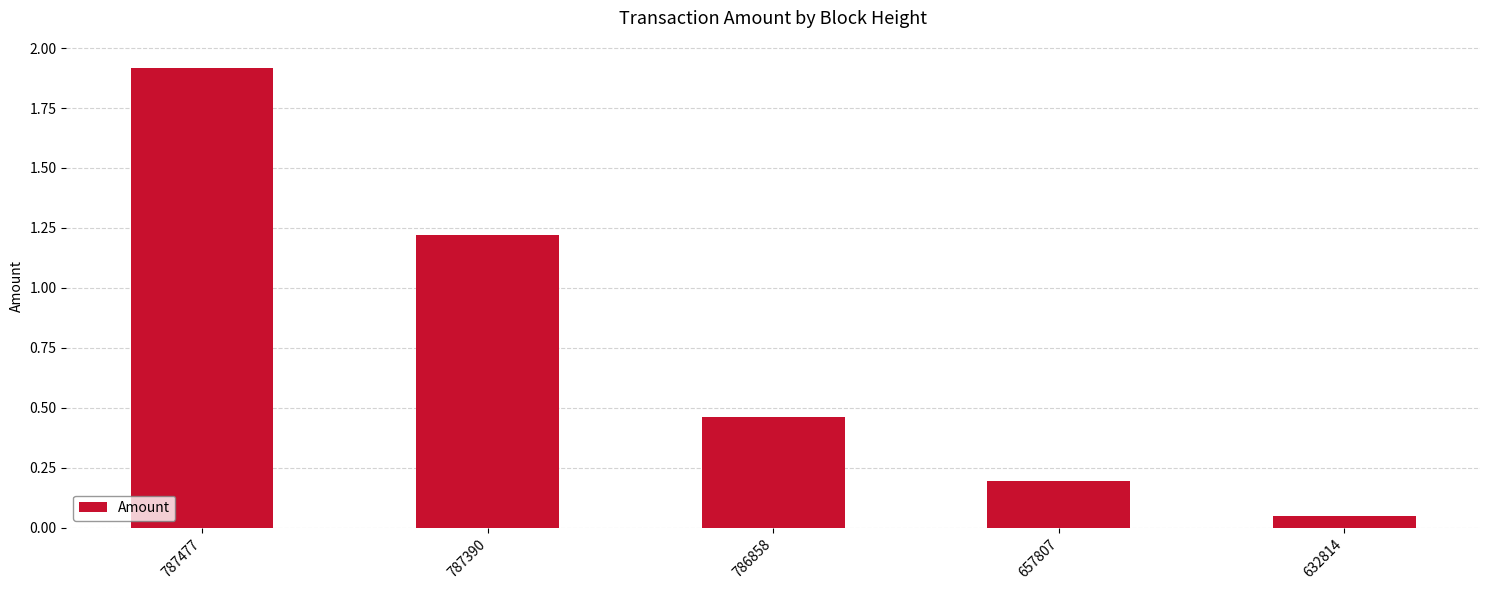

At which category does the chart reach its minimum across all series?

632814